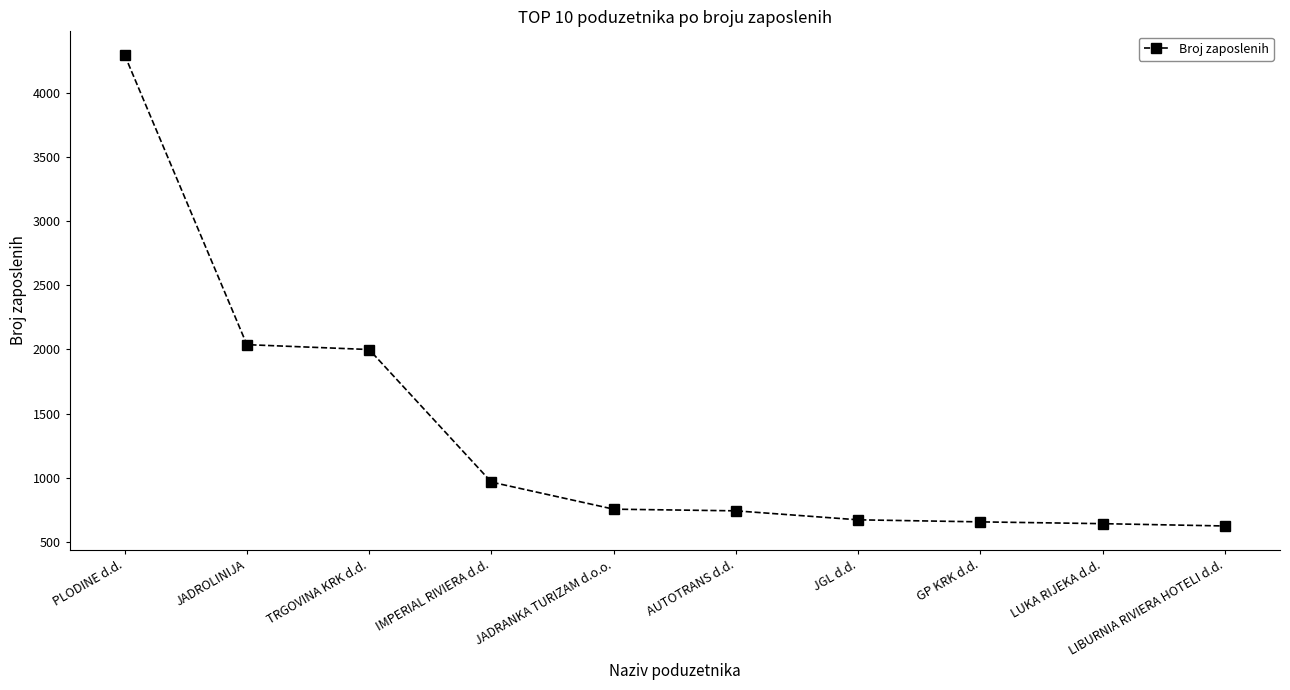

What is the change in value from JADROLINIJA to IMPERIAL RIVIERA d.d.?

-1071